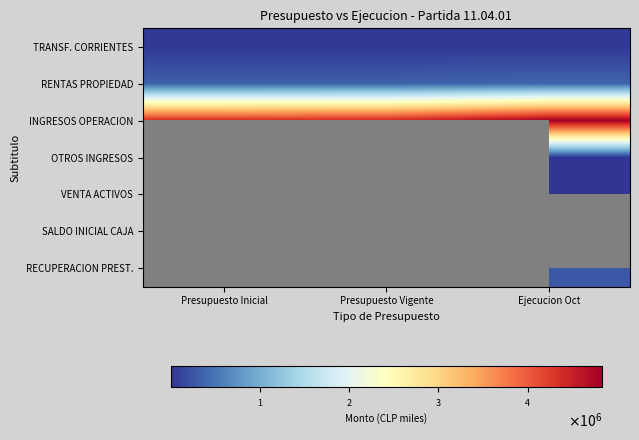

Which series has the widest spread of values?

INGRESOS OPERACION